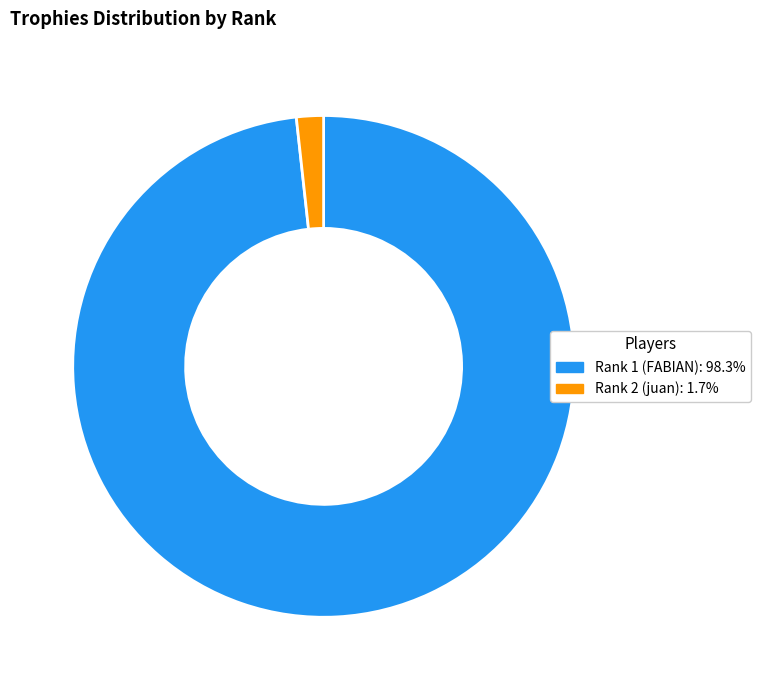

How many slices are in this pie chart?

2